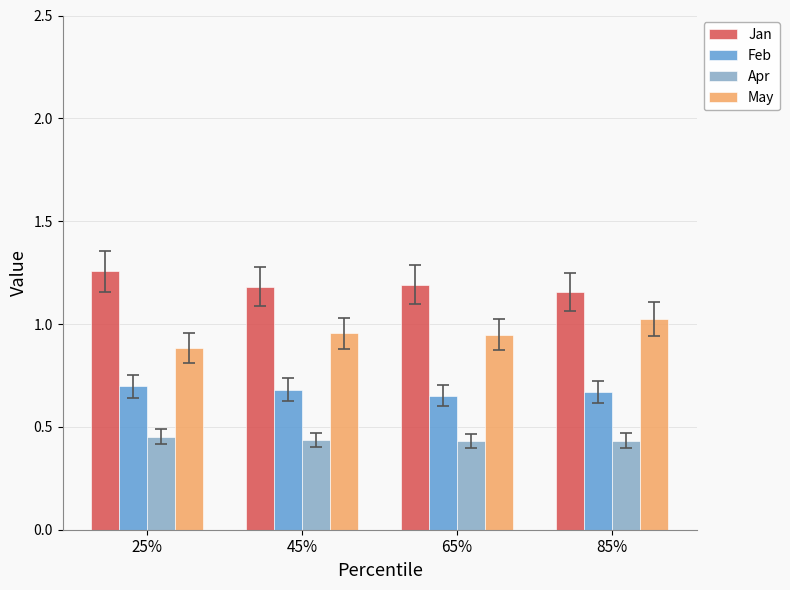

The Jan series shows 0.6 at 45%. True or false?

False